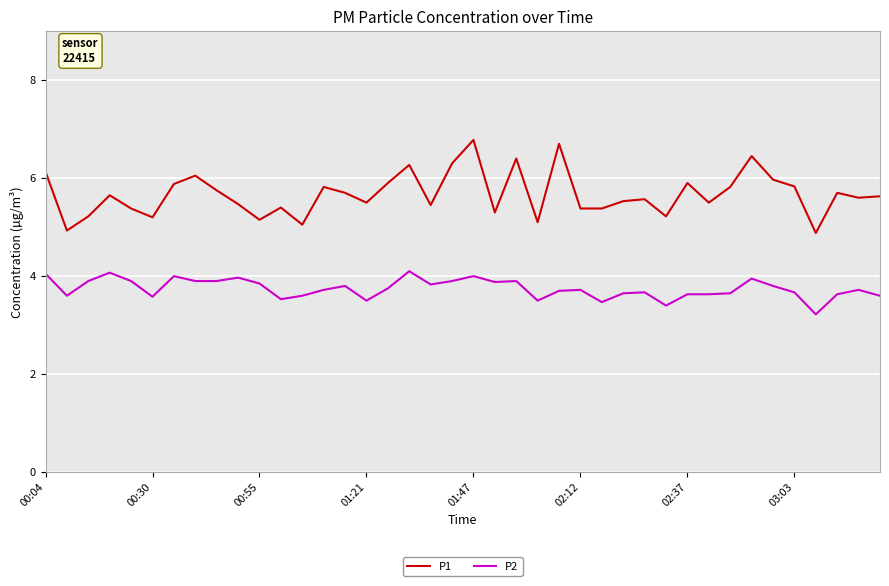

Does the chart have visible grid lines?

Yes